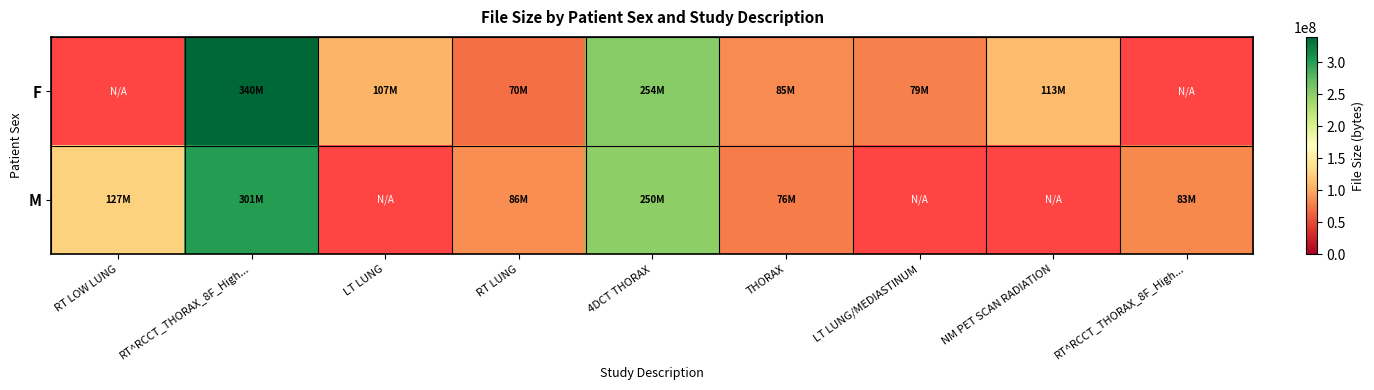

The F series shows 339647502.0 at RT^RCCT_THORAX_8F_High.... True or false?

True